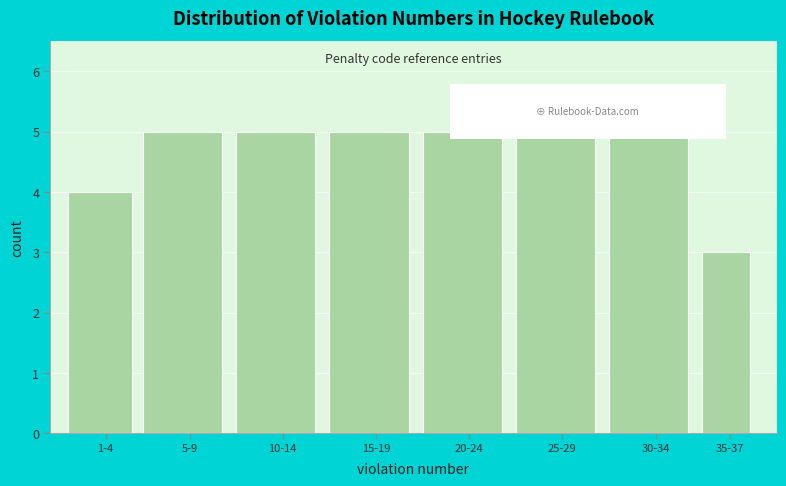

Reading left to right, extract all data points from this chart.

1-4=4	5-9=5	10-14=5	15-19=5	20-24=5	25-29=5	30-34=5	35-37=3